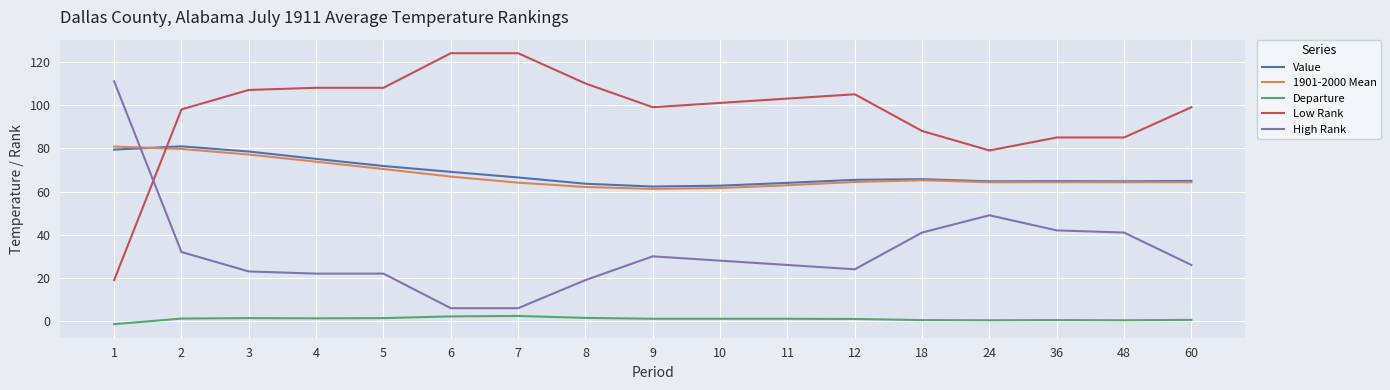

Which series has the largest total across all categories?

Low Rank